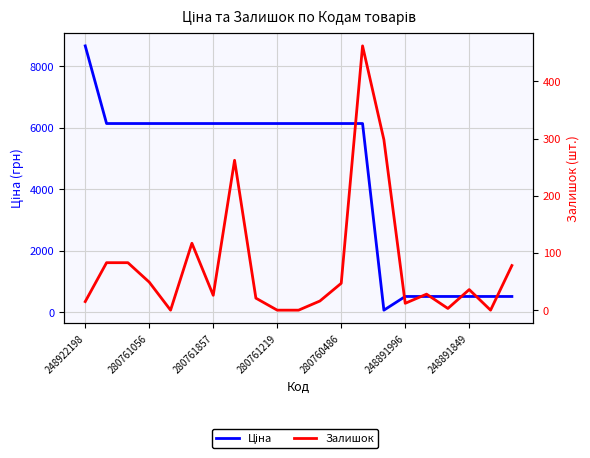

How many interior local valleys does the Ціна series have?

1